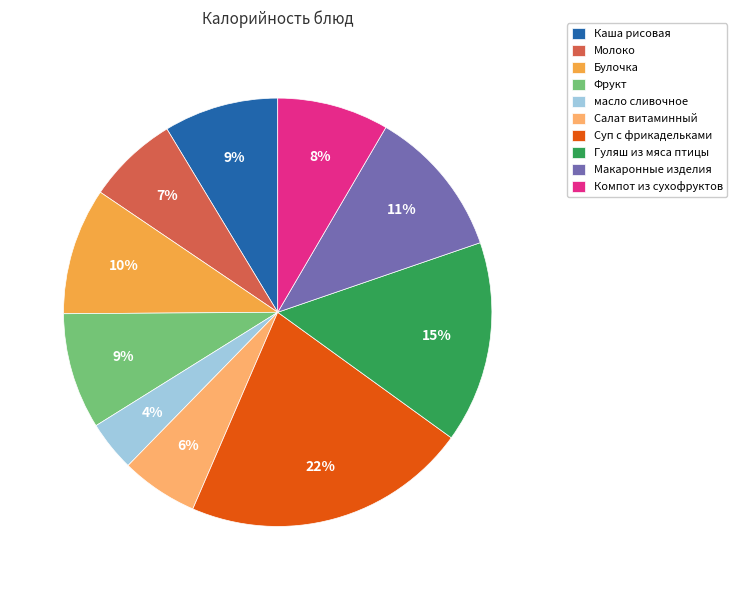

Which has a higher value, Макаронные изделия or Салат витаминный?

Макаронные изделия